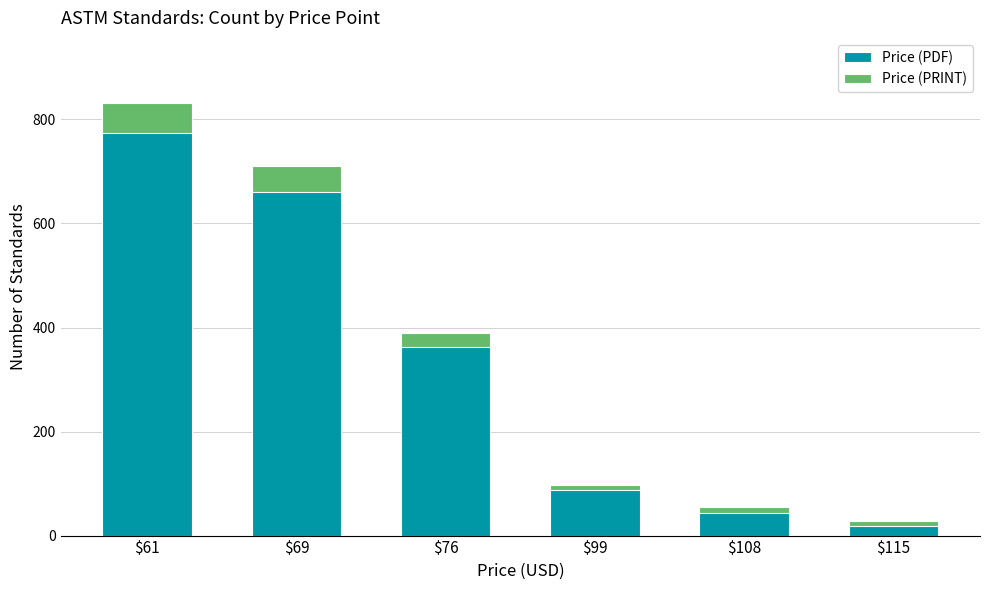

How many bars are there in each group?

2